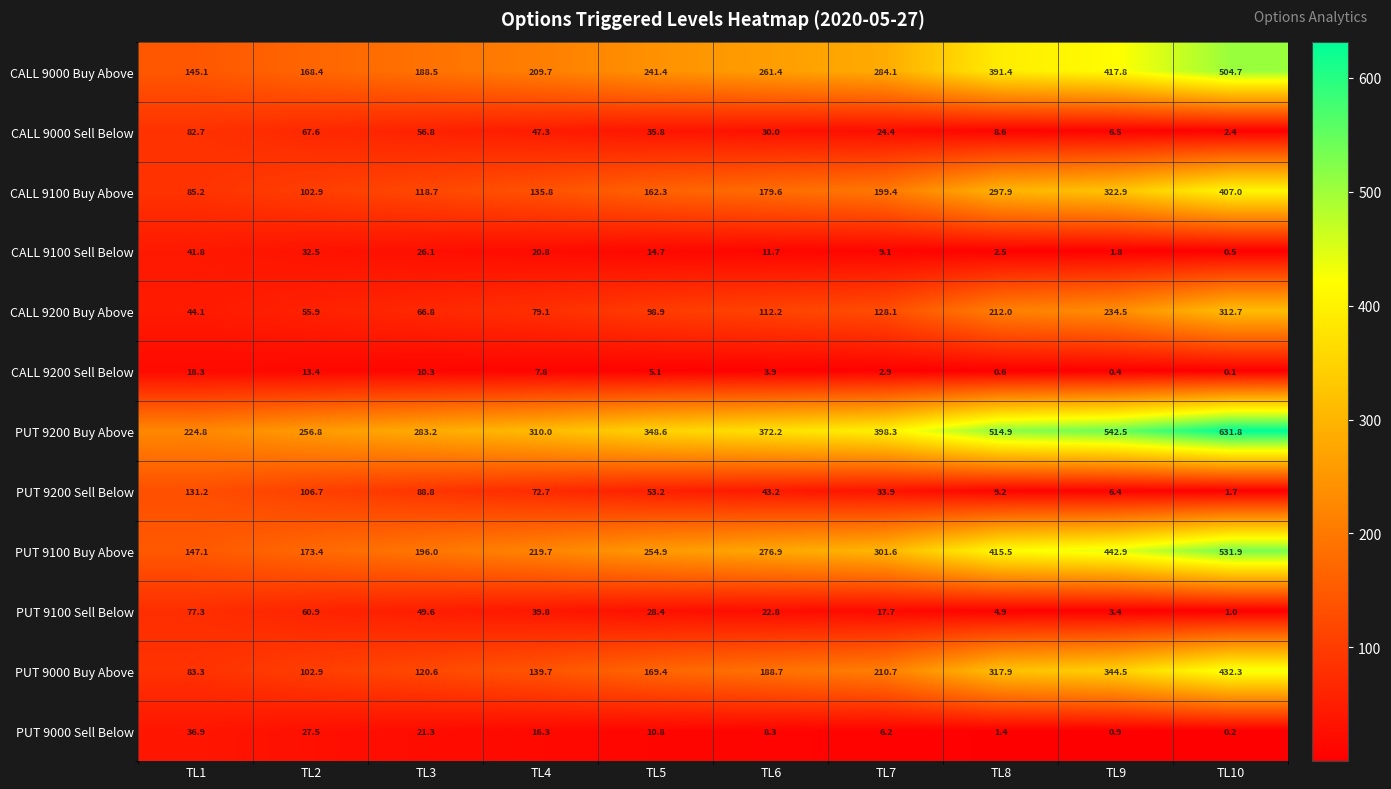

The value of PUT 9200 Buy Above at TL2 is 256.8. True or false?

True